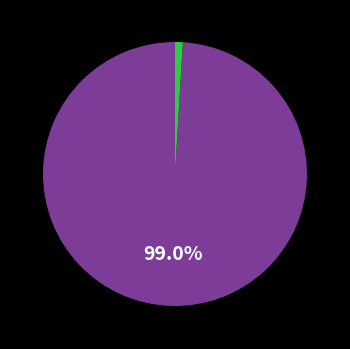

Does any single category account for the majority?

Yes